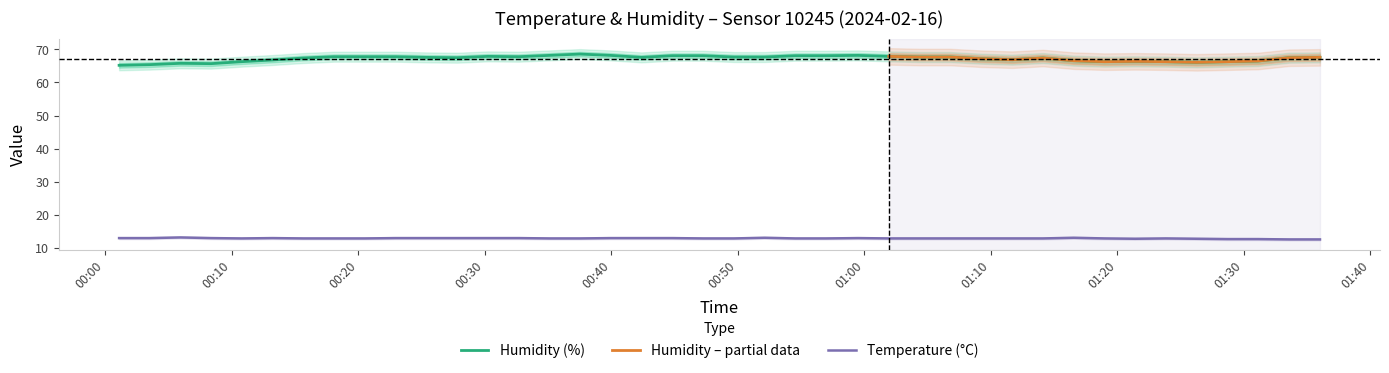

Reading left to right, what are all the values shown in this chart?

temperature: 12.9	12.9	13.1	12.9	12.8	12.9	12.8	12.8	12.8	12.9	12.9	12.9	12.9	12.9	12.8	12.8	12.9	12.9	12.9	12.8	12.8	13.0	12.8	12.8	12.9	12.8	12.8	12.8	12.8	12.8	12.8	13.0	12.8	12.7	12.8	12.7	12.6	12.6	12.5	12.5
humidity: 65.2	65.4	65.8	65.7	66.3	66.8	67.4	67.8	67.8	67.8	67.6	67.5	67.9	67.8	68.2	68.6	68.2	67.6	68.1	68.1	67.7	67.7	68.1	68.1	68.2	67.9	67.7	67.7	67.2	66.9	67.4	66.6	66.3	66.4	66.3	66.1	66.3	66.5	67.5	67.6